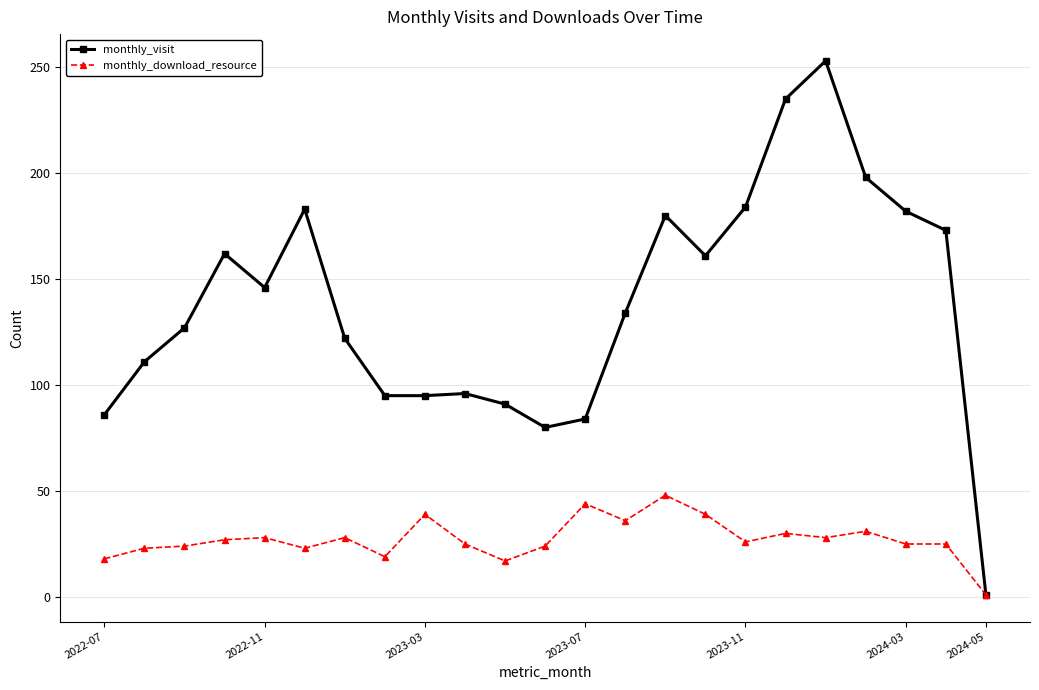

Which series has the largest total across all categories?

monthly_visit